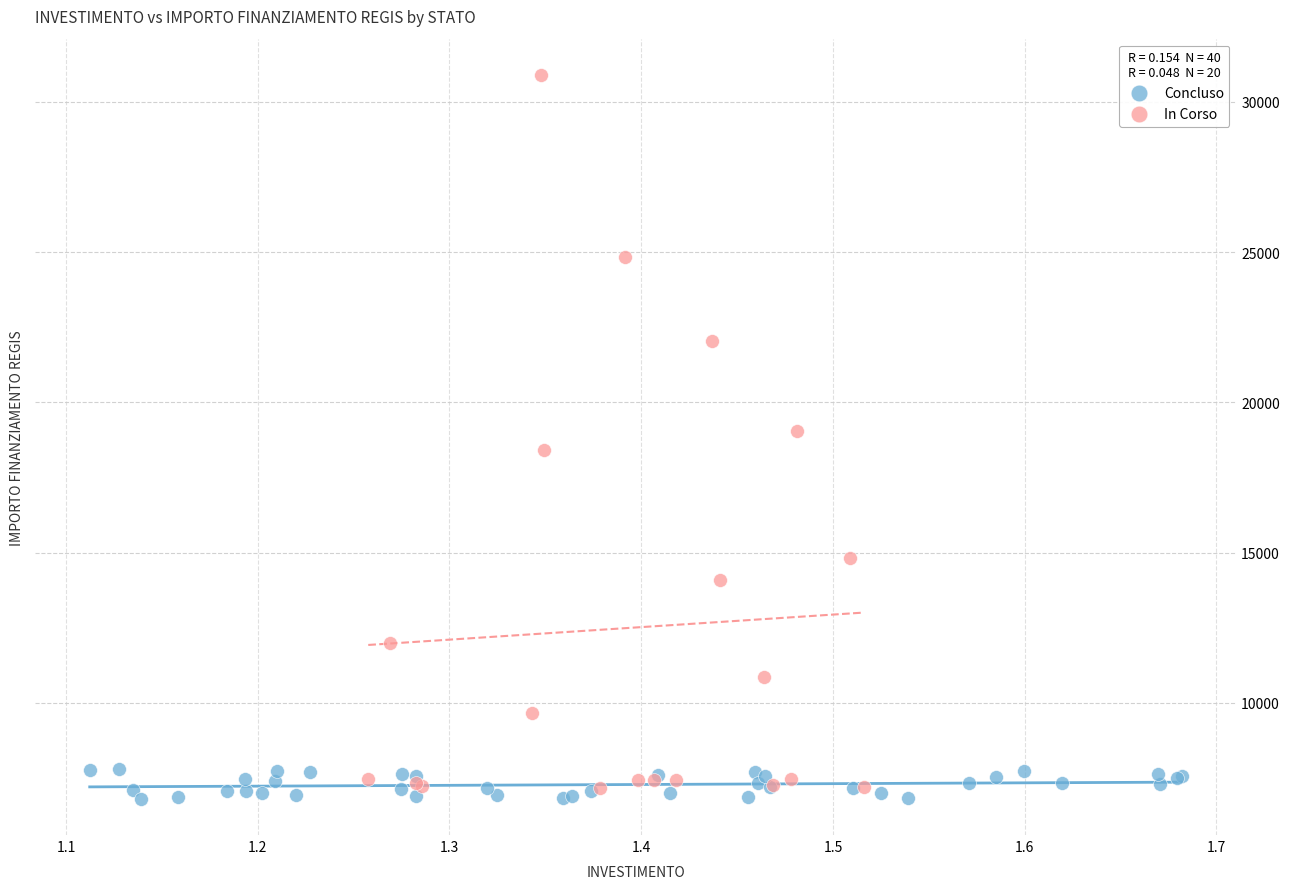

Which series has the widest spread of Y values?

In Corso